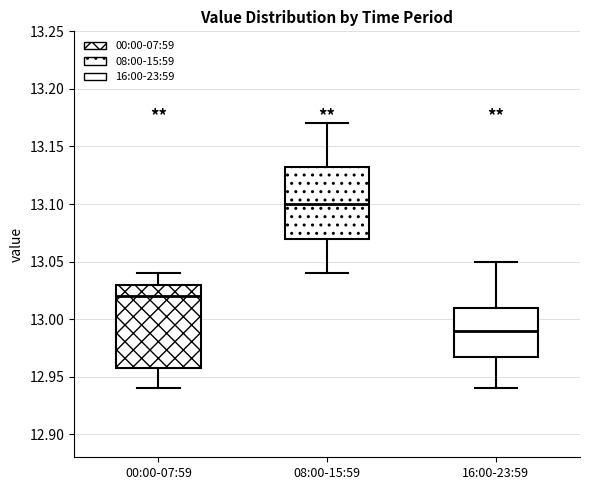

Where does the lower whisker of the box for 08:00-15:59 end on the y-axis? The values are not printed on the chart, so give them approximately, as read against the axis.

13.040